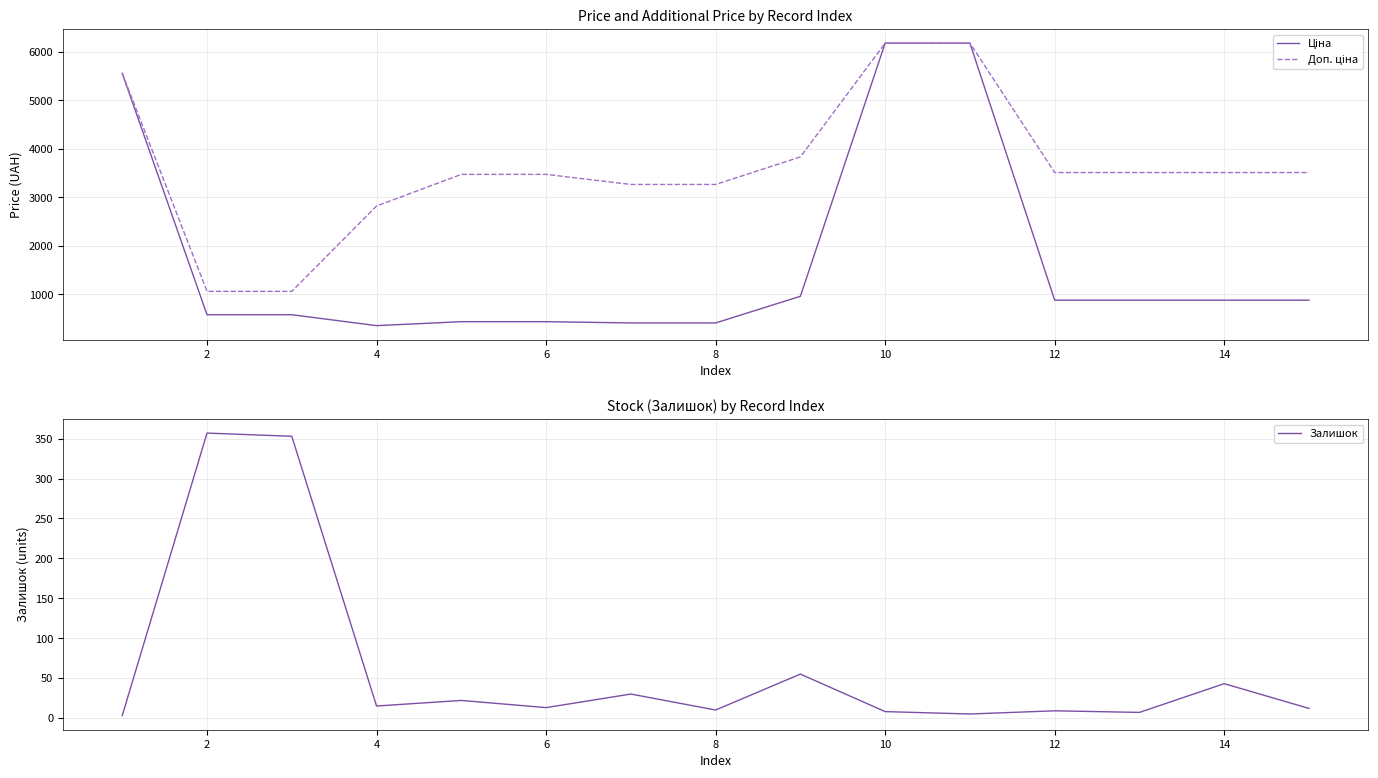

Does the chart display data point markers on the line(s)?

No